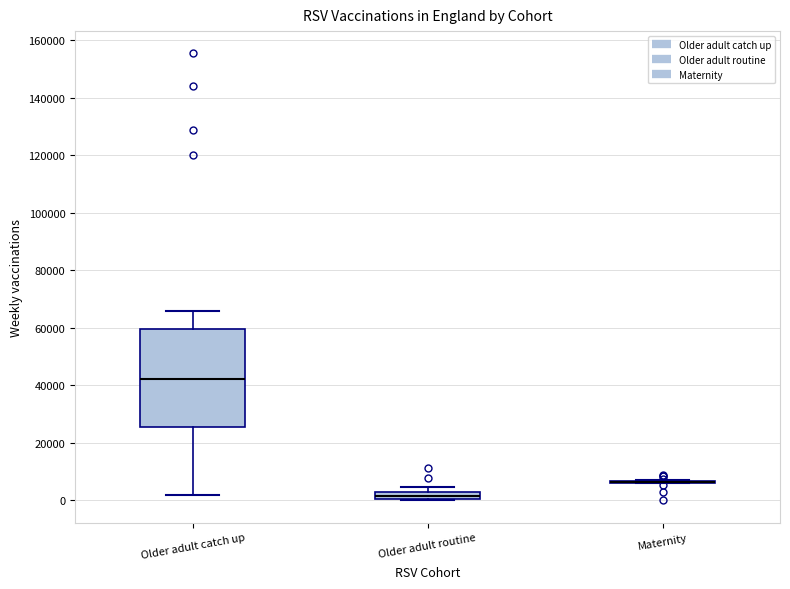

Which box is the tallest, from its lower edge to its upper edge?

Older adult catch up